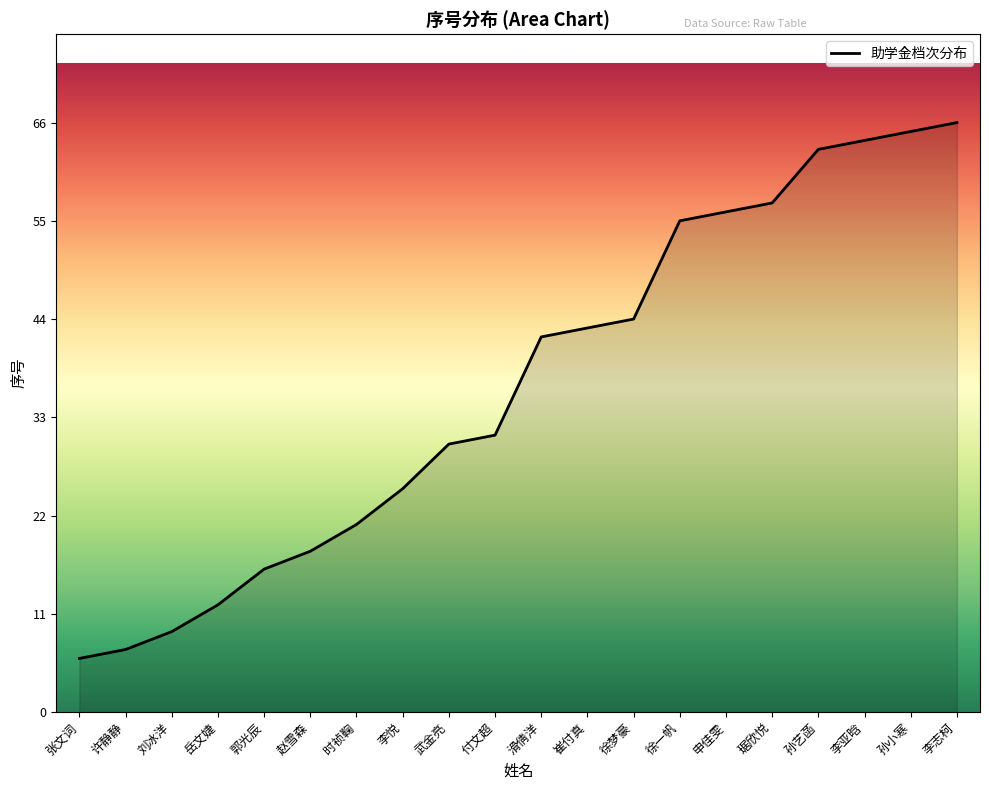

The value at 孙小寒 is 65. True or false?

True